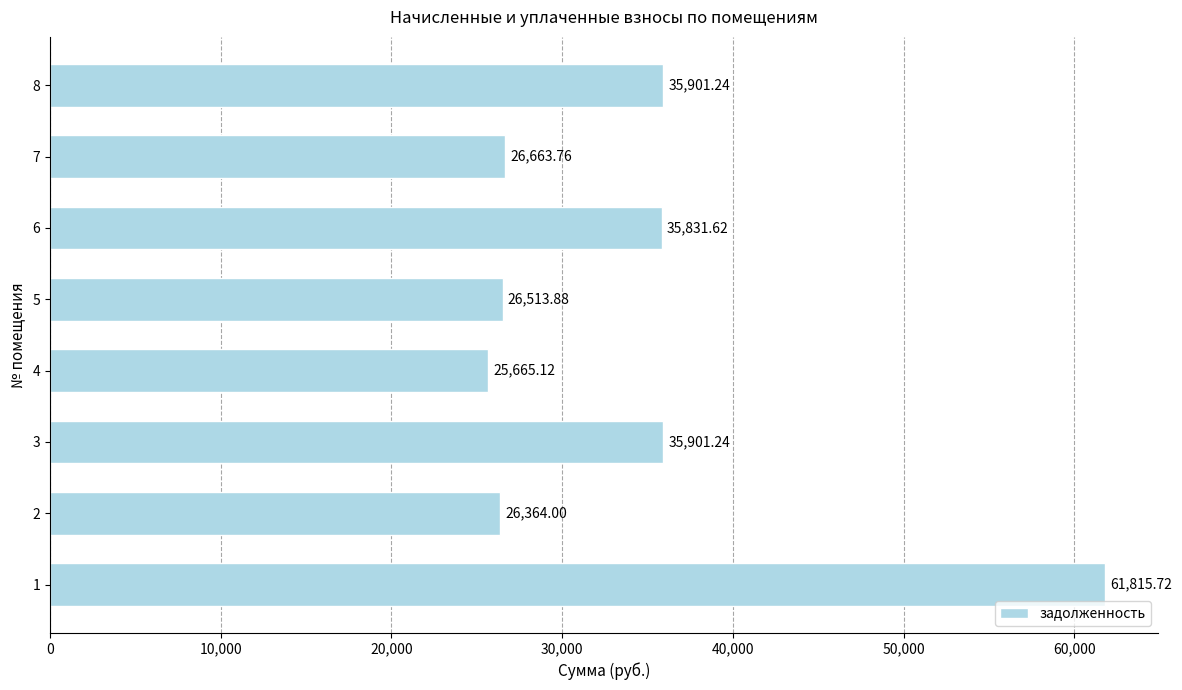

What is the change in value from 1 to 3?

-25914.5